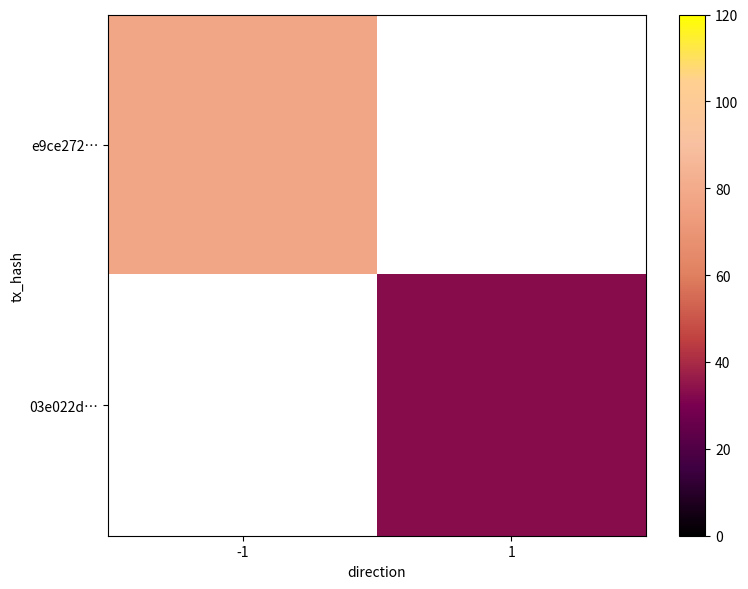

Which series has the largest range (max minus min)?

e9ce272…